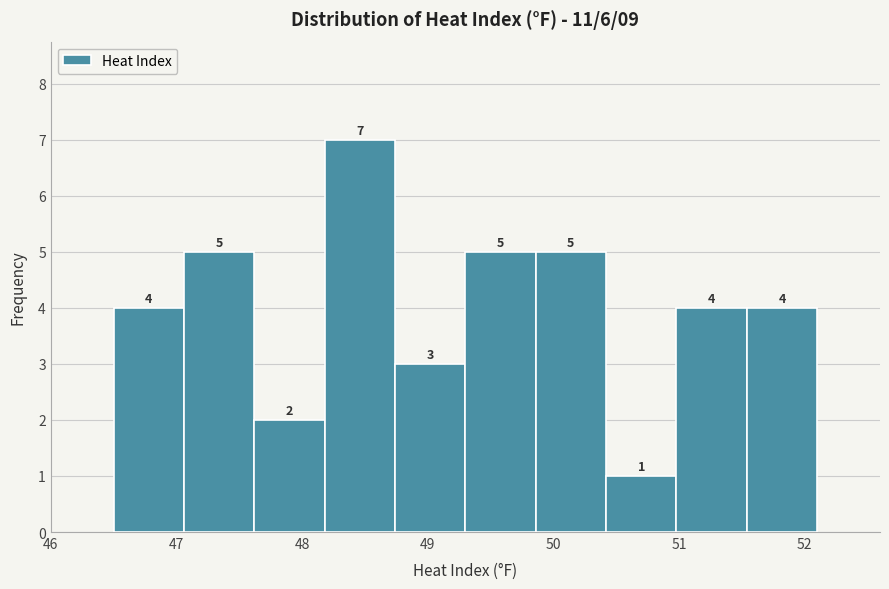

Reading left to right, list every bar in this chart as the range it spans on the x-axis followed by its height. The bar edges are not printed on the chart, so give them approximately, as read against the axis.

46.50 to 47.06: 4
47.06 to 47.62: 5
47.62 to 48.18: 2
48.18 to 48.74: 7
48.74 to 49.30: 3
49.30 to 49.86: 5
49.86 to 50.42: 5
50.42 to 50.98: 1
50.98 to 51.54: 4
51.54 to 52.10: 4